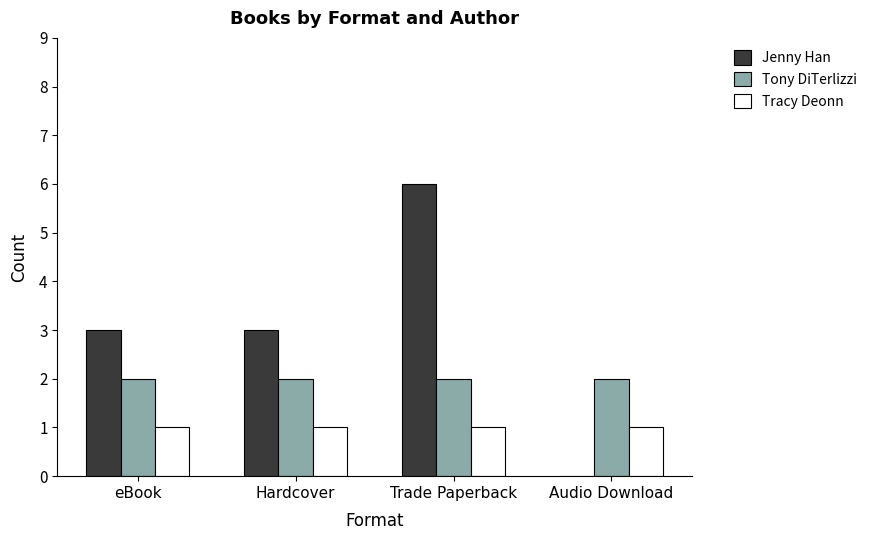

How many data points does each series have?

4